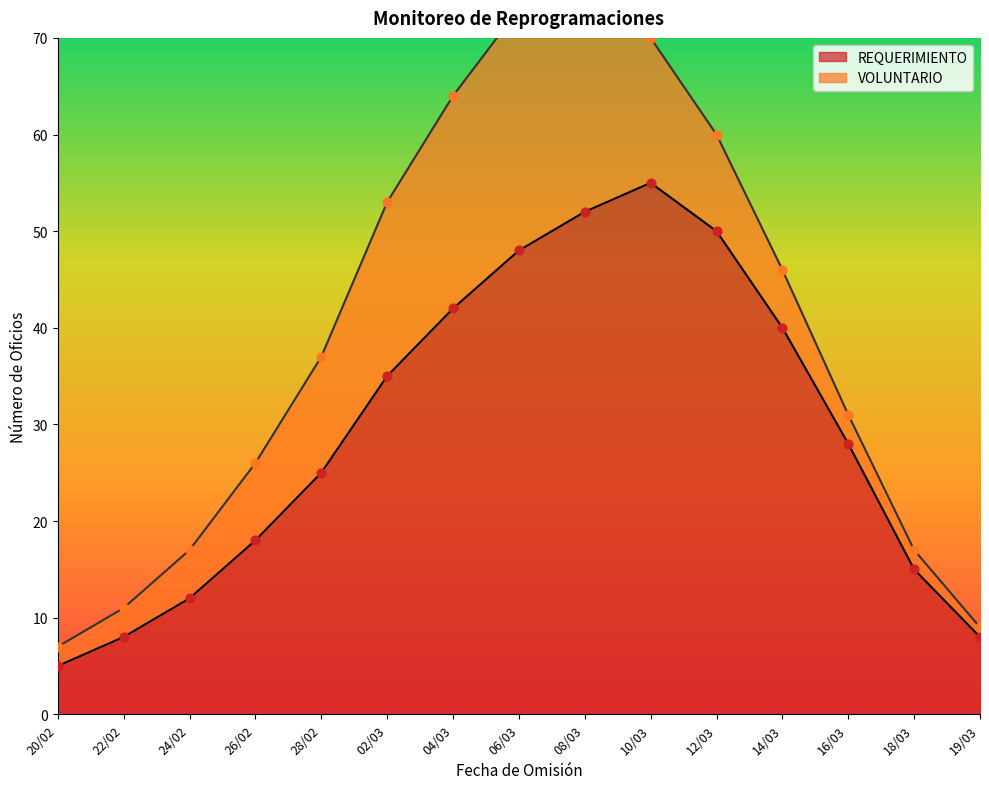

What is the change in value from 20/02 to 08/03?

+47